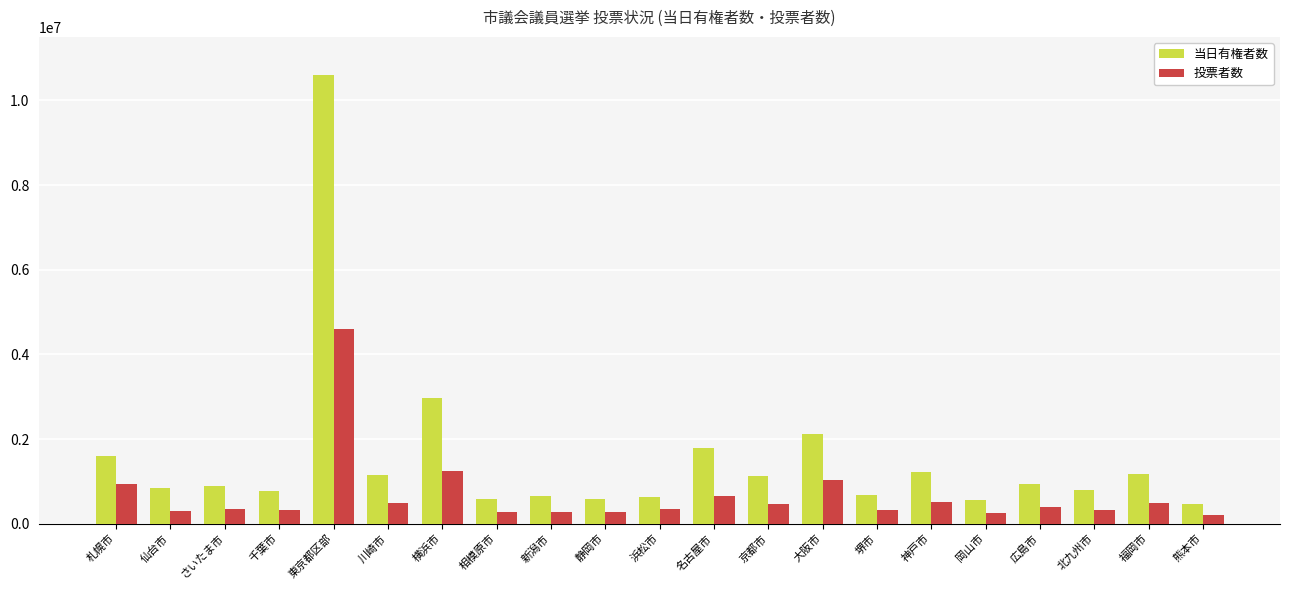

Rank the series by their average value, from highest to lowest.

当日有権者数, 投票者数